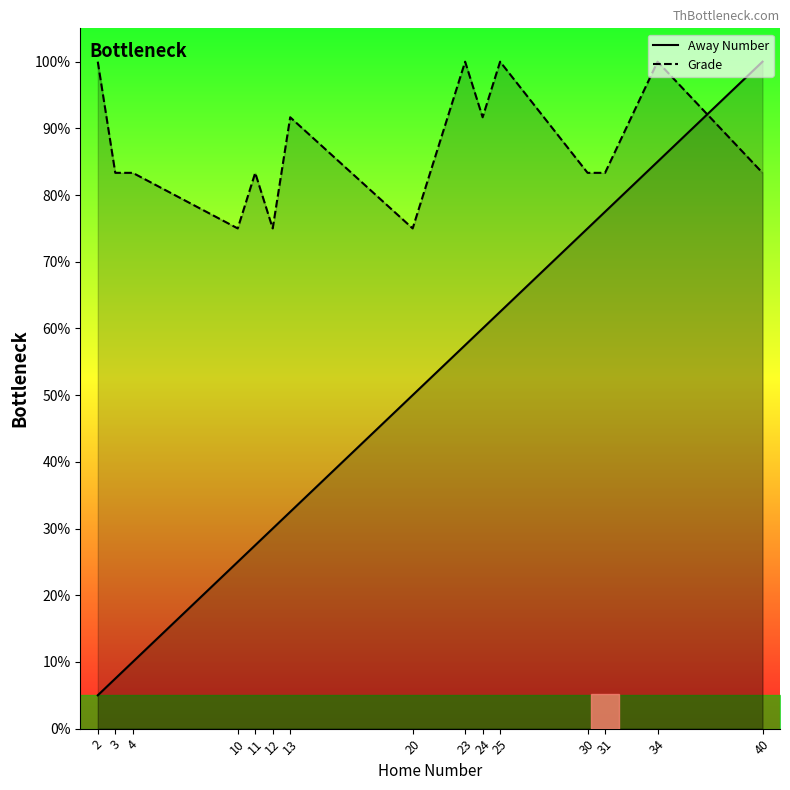

Rank the series by their maximum value, from highest to lowest.

Away Number, Grade